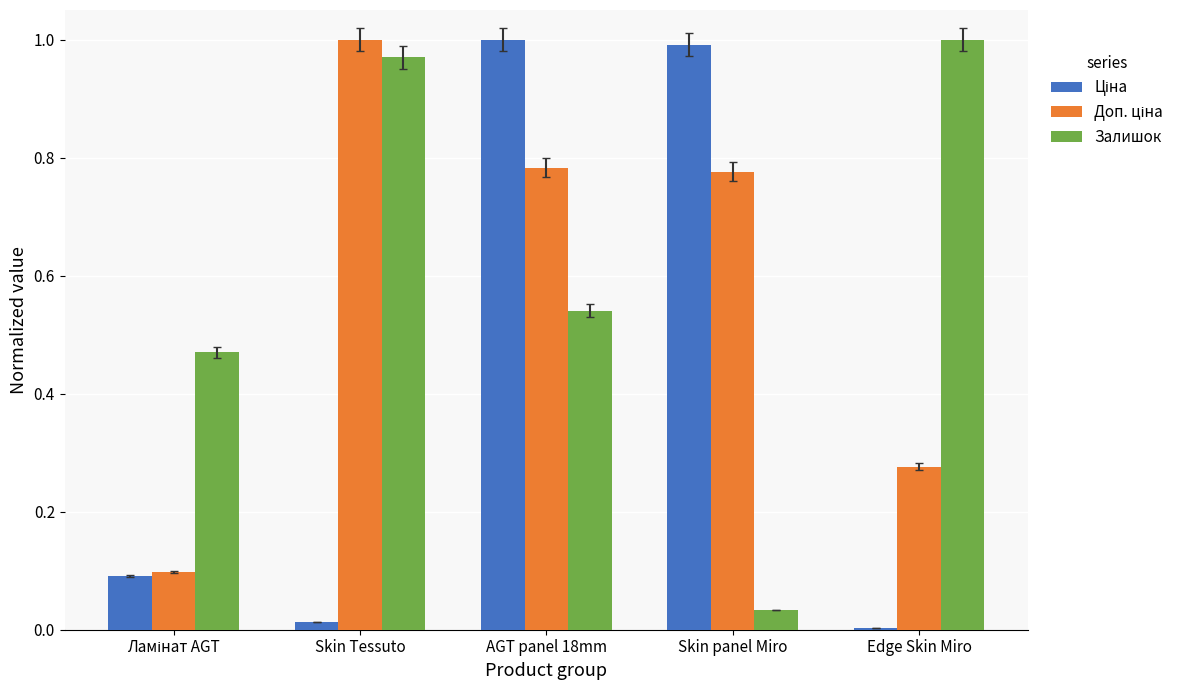

What is the difference between the Залишок values at AGT panel 18mm and Skin Tessuto?

0.4